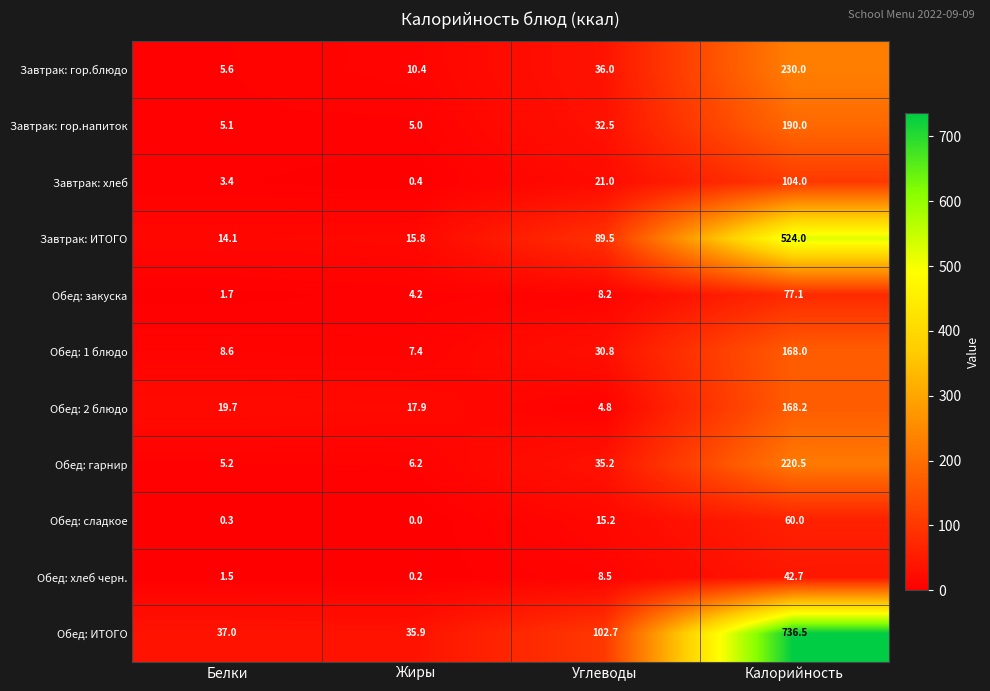

Which label corresponds to the largest value in the chart?

Калорийность